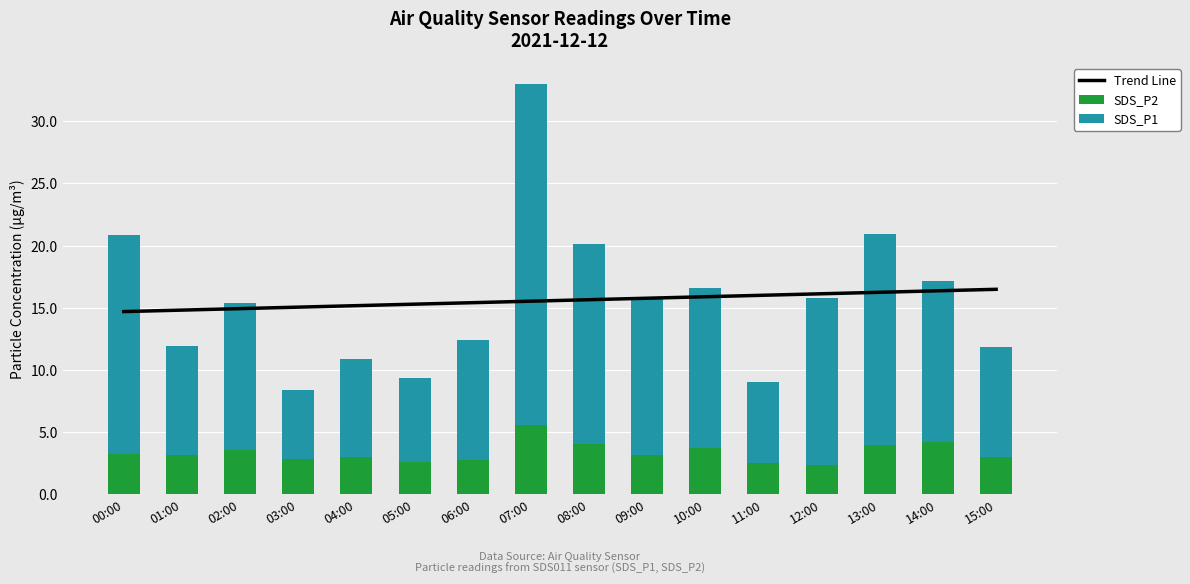

Reading right to left, transcribe all the data shown in this chart.

Trend Line: 15:00=16.5	14:00=16.4	13:00=16.2	12:00=16.1	11:00=16.0	10:00=15.9	09:00=15.8	08:00=15.7	07:00=15.5	06:00=15.4	05:00=15.3	04:00=15.2	03:00=15.1	02:00=14.9	01:00=14.8	00:00=14.7
SDS_P2: 15:00=3.0	14:00=4.2	13:00=4.0	12:00=2.4	11:00=2.5	10:00=3.7	09:00=3.2	08:00=4.0	07:00=5.6	06:00=2.8	05:00=2.6	04:00=3.0	03:00=2.9	02:00=3.6	01:00=3.1	00:00=3.2
SDS_P1: 15:00=8.9	14:00=12.9	13:00=17.0	12:00=13.4	11:00=6.5	10:00=12.9	09:00=12.5	08:00=16.1	07:00=27.4	06:00=9.6	05:00=6.7	04:00=7.9	03:00=5.5	02:00=11.8	01:00=8.8	00:00=17.6